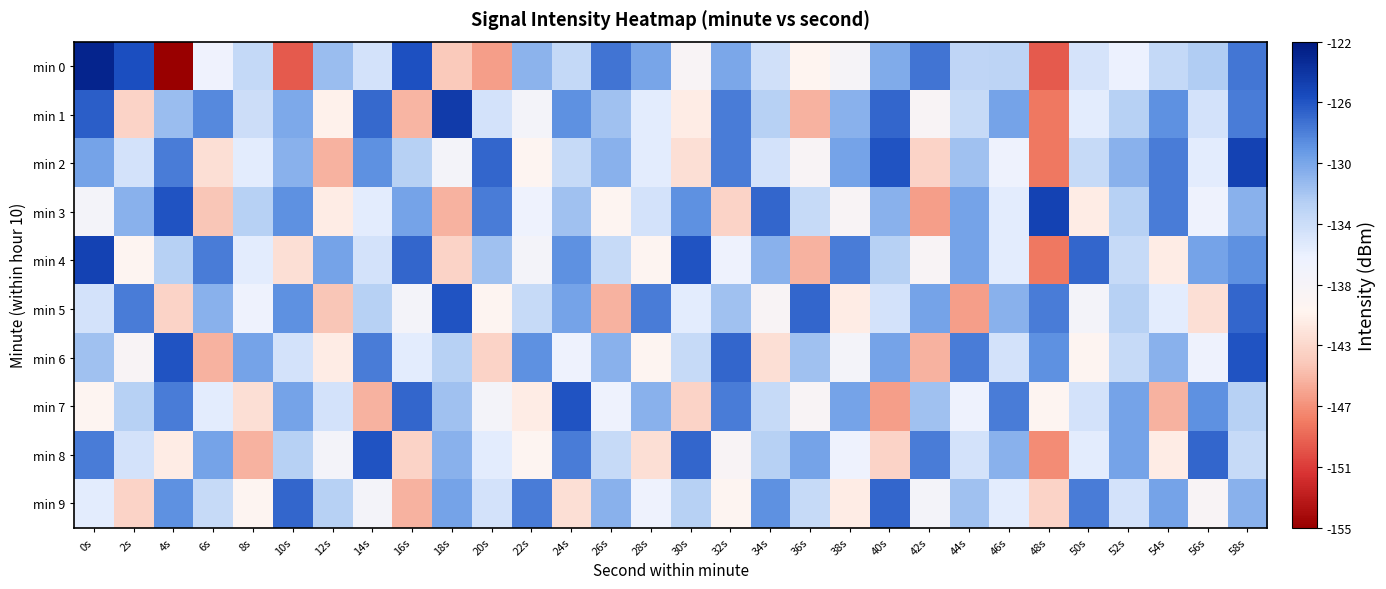

Rank the series at 40s from highest to lowest value.

min 2, min 1, min 9, min 6, min 0, min 3, min 4, min 5, min 8, min 7